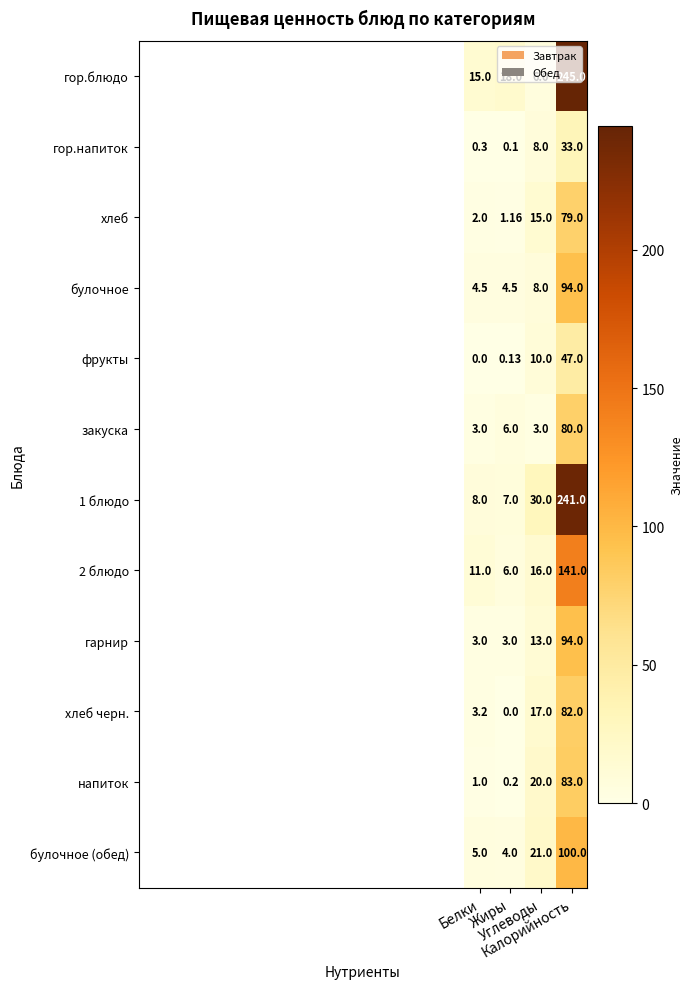

Which series has the widest spread of values?

гор.блюдо